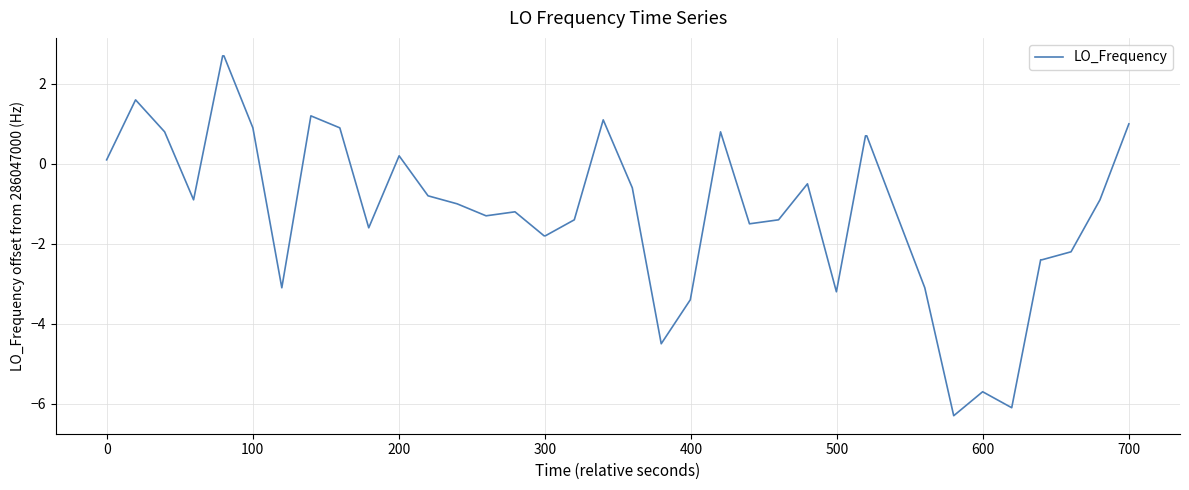

Reading left to right, transcribe all the data shown in this chart.

0.1	1.6	0.8	-0.9	2.7	2.7	0.9	-3.1	1.2	0.9	-1.6	0.2	-0.8	-1.0	-1.3	-1.2	-1.8	-1.8	-1.4	1.1	-0.6	-4.5	-3.4	0.8	-1.5	-1.4	-0.5	-3.2	0.7	0.7	-1.2	-3.1	-6.3	-5.7	-6.1	-2.4	-2.4	-2.2	-0.9	1.0